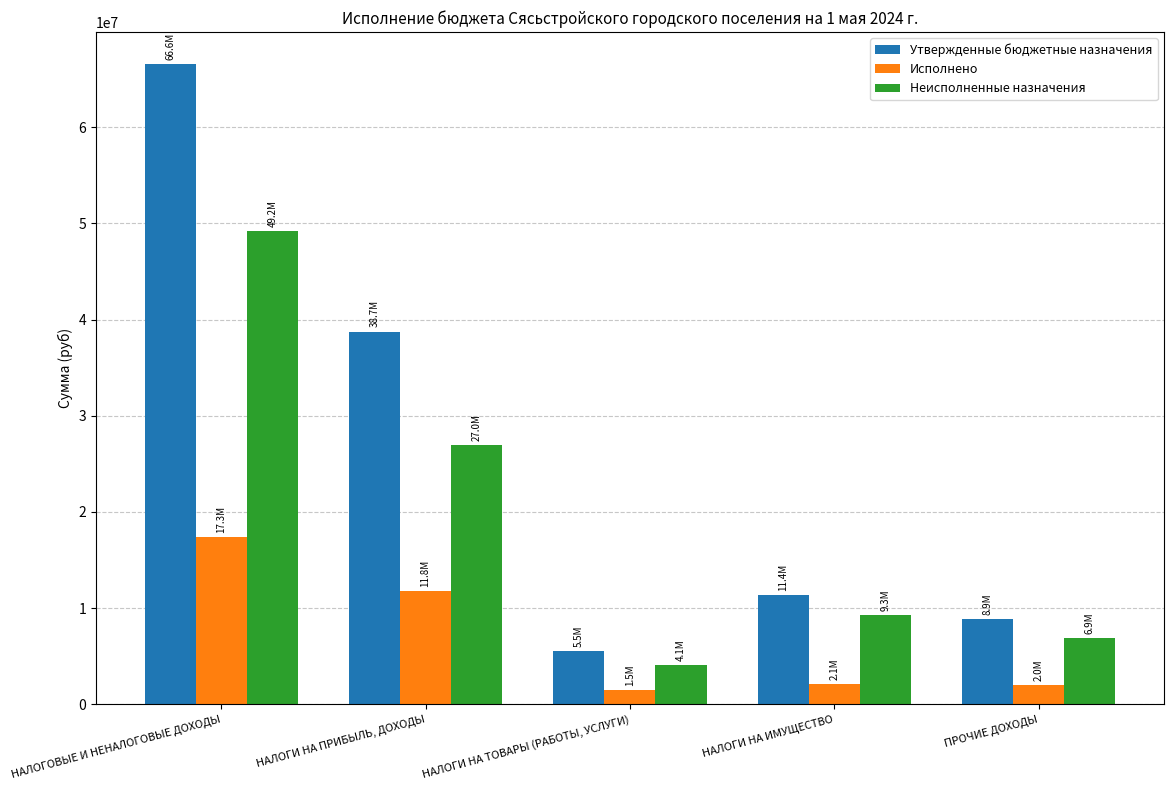

What is the sum of the Утвержденные бюджетные назначения values at НАЛОГИ НА ПРИБЫЛЬ, ДОХОДЫ and НАЛОГИ НА ТОВАРЫ (РАБОТЫ, УСЛУГИ)?

44295300.0